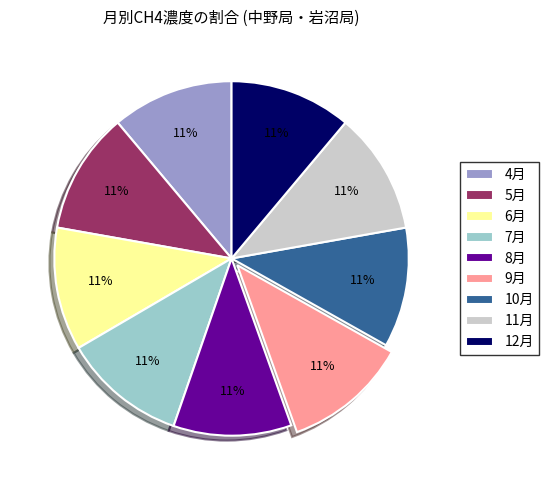

To the nearest percent, what percentage of the pie is 8月?

11%